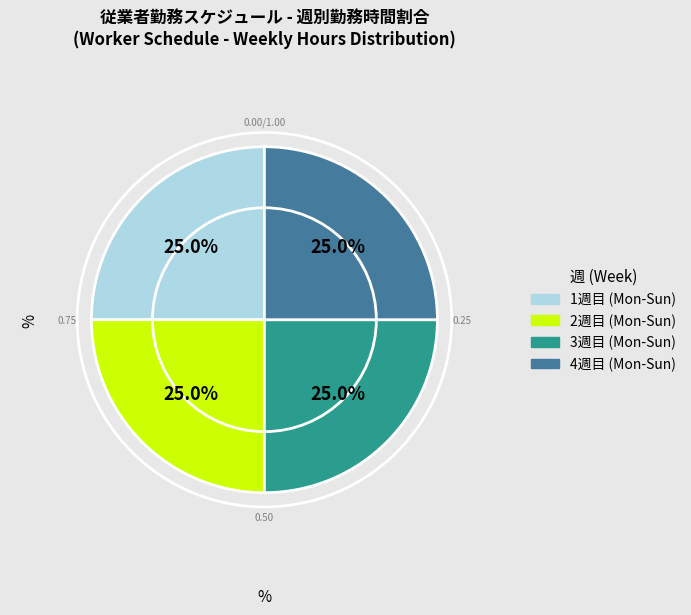

Count the number of slices in the pie.

4